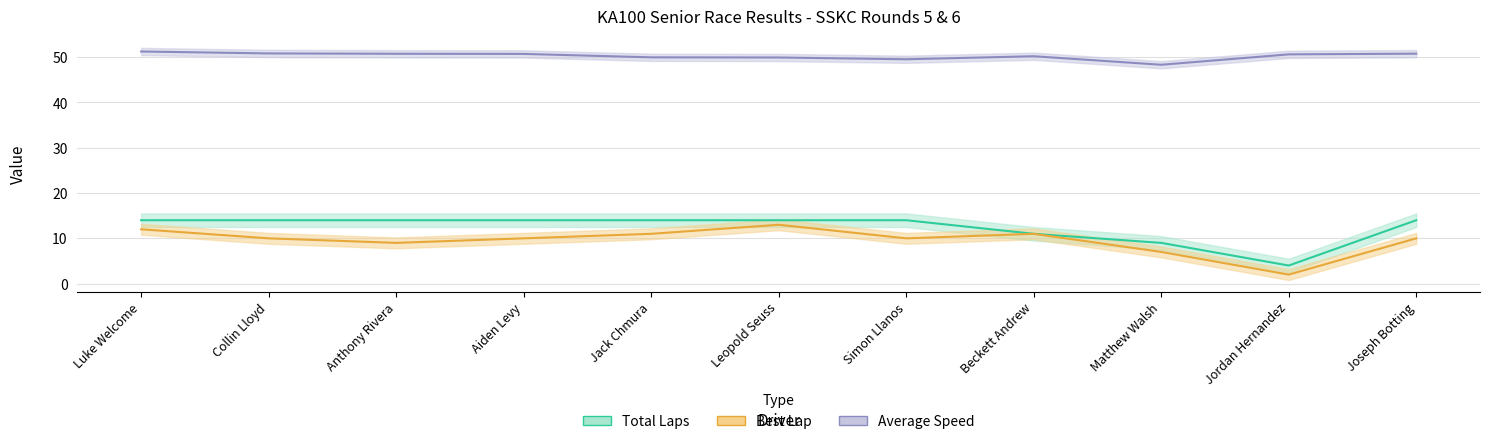

Rank the categories by Total Laps value from lowest to highest.

Jordan Hernandez, Matthew Walsh, Beckett Andrew, Luke Welcome, Collin Lloyd, Anthony Rivera, Aiden Levy, Jack Chmura, Leopold Seuss, Simon Llanos, Joseph Botting